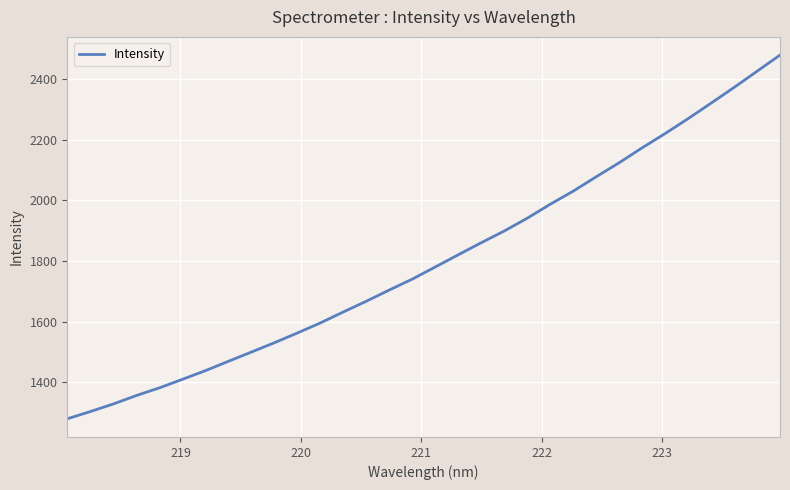

What is the difference between the maximum and minimum values?

1197.5